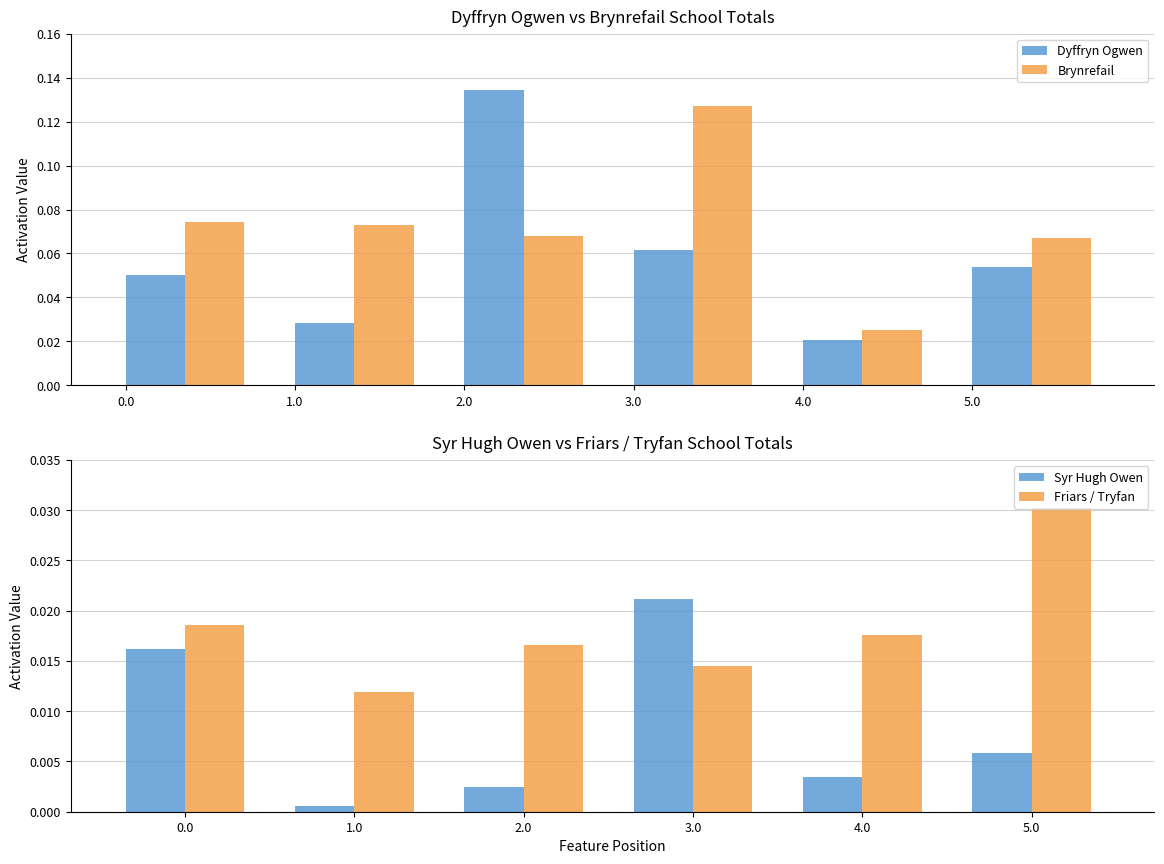

Count the Brynrefail values in the range 0 to 1.

6